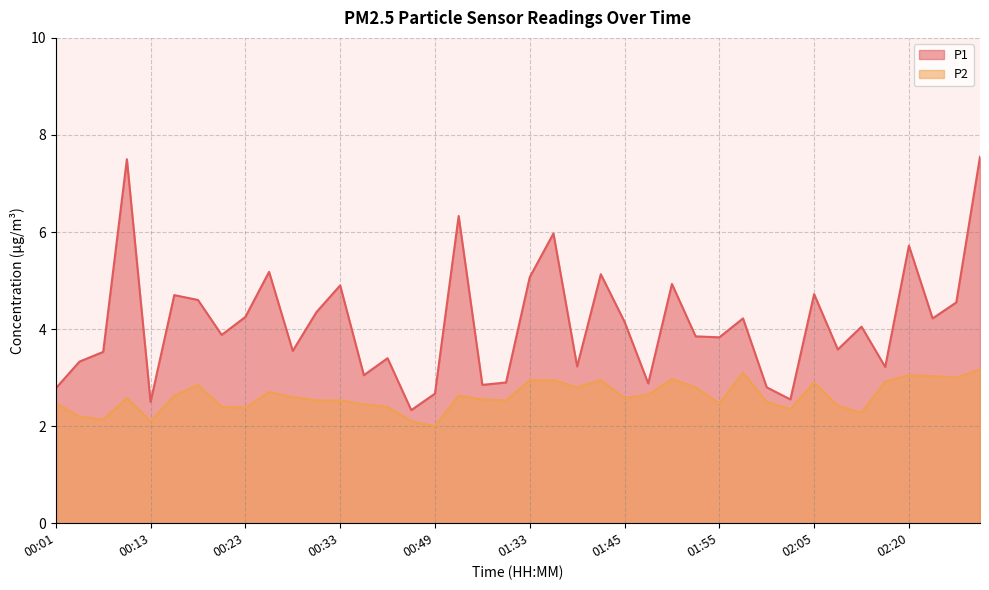

What is the difference between the highest and lowest values at 00:13?

0.4